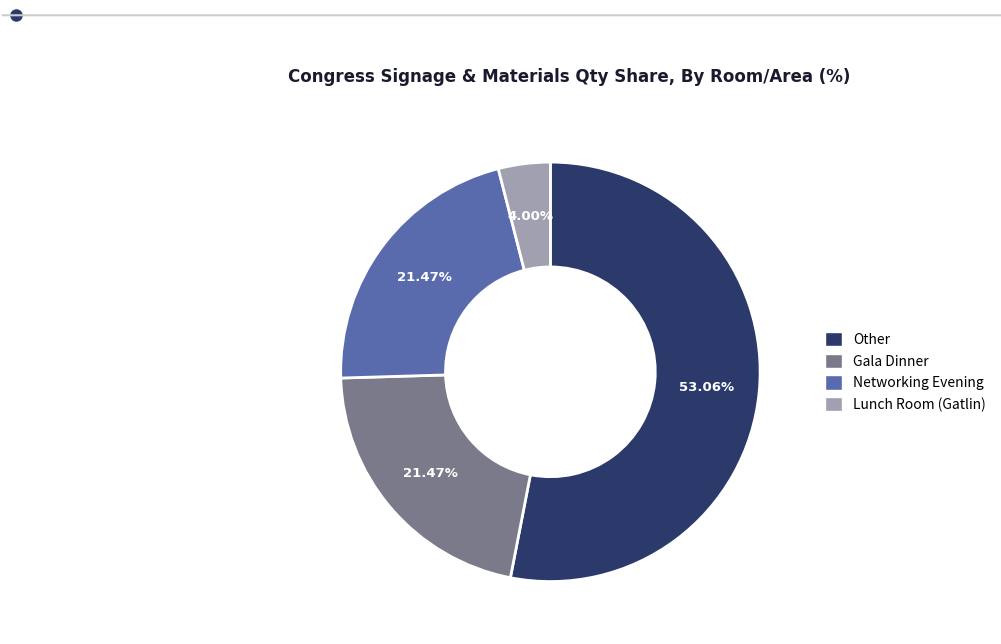

Approximately how many times larger is the value at Gala Dinner compared to Other?

0.4